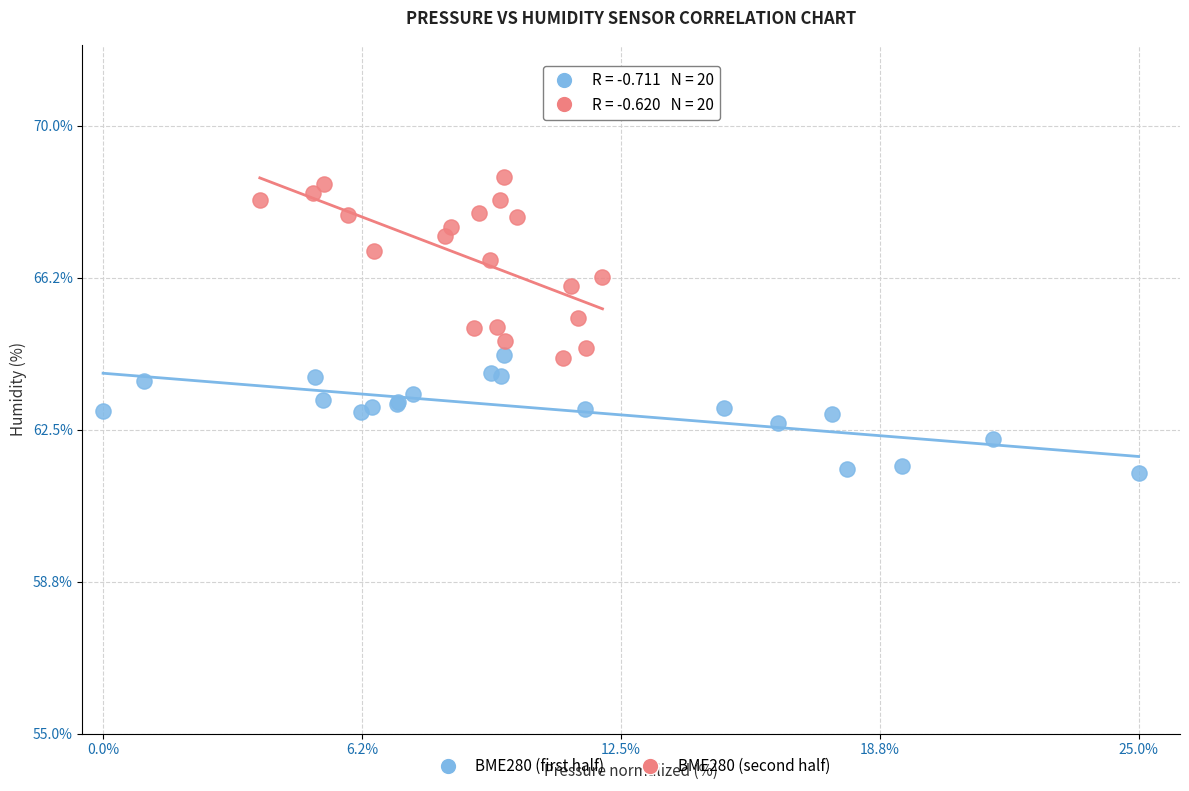

Which series contains the highest Y value?

BME280 (second half)